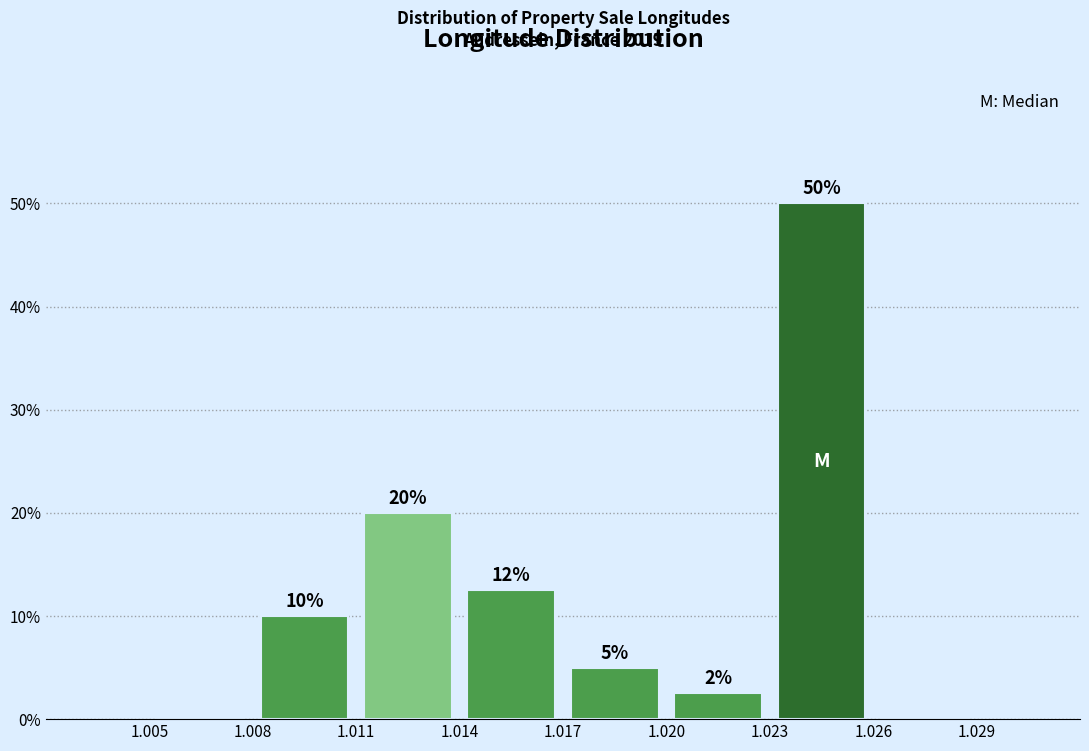

Which range on the x-axis has the tallest bar?

1.023 to 1.026